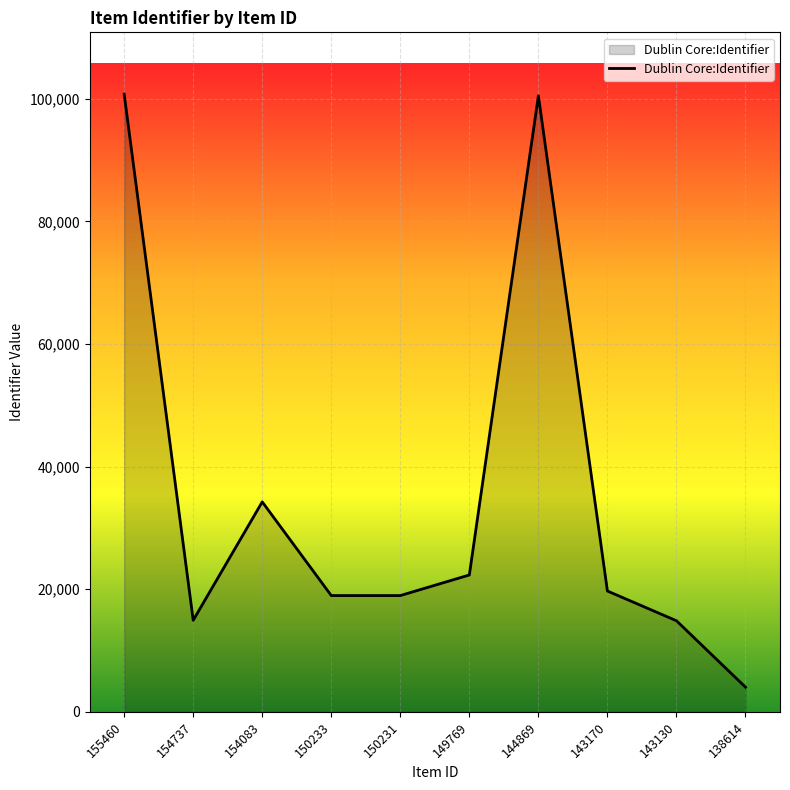

Where does the data first go above 19711?

155460